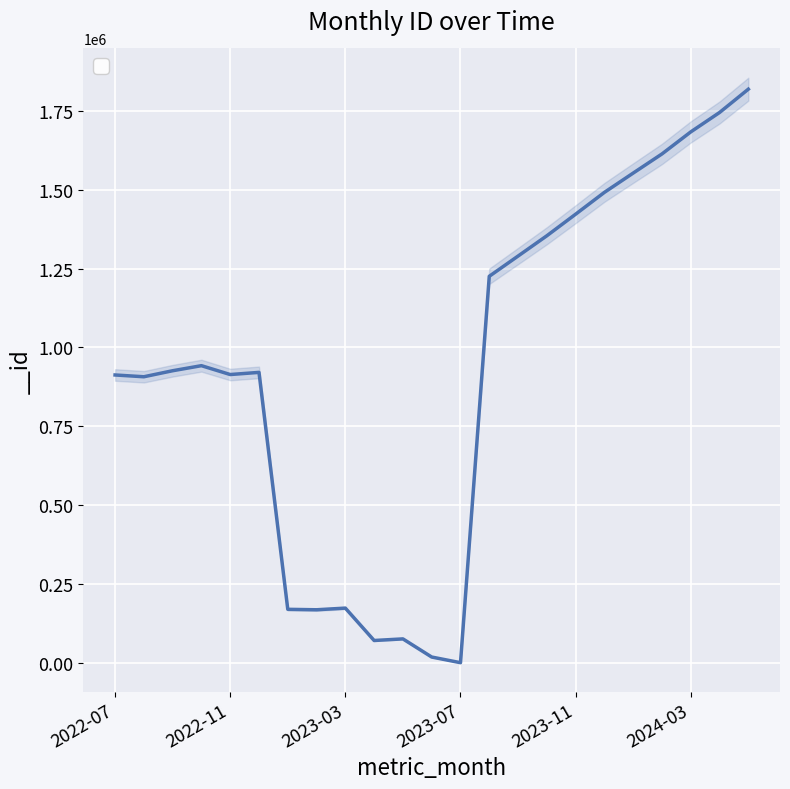

What is the sum of the values at 2023-04 and 2023-05?

147970